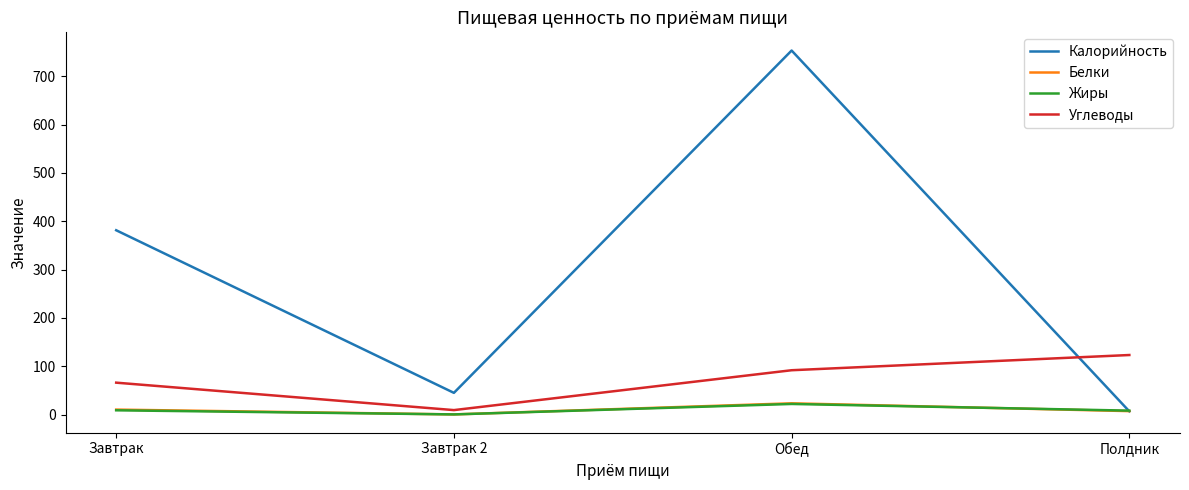

What is the approximate value of Углеводы at Полдник?

123.3